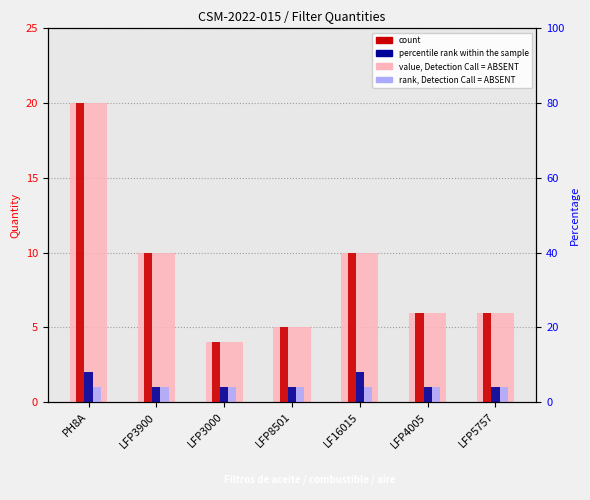

What is the total value across all series at LFP8501?

12